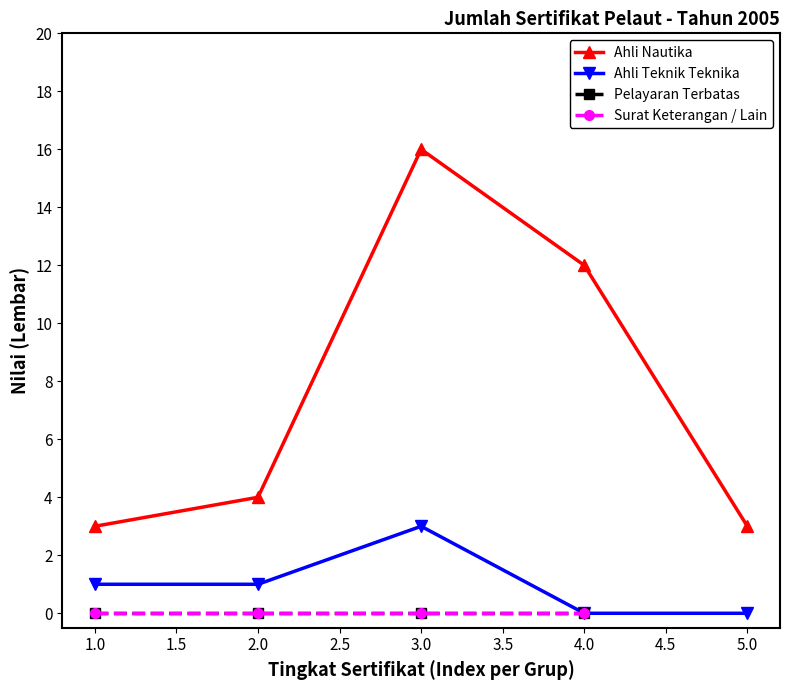

What is the difference between the values at Ahli Nautika V and SKK?

3